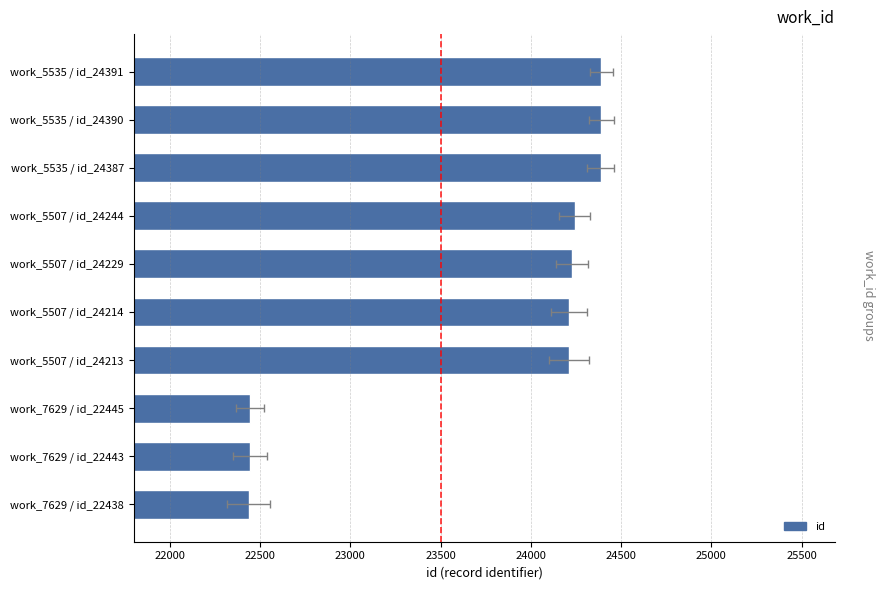

Count the number of data series in this chart.

1